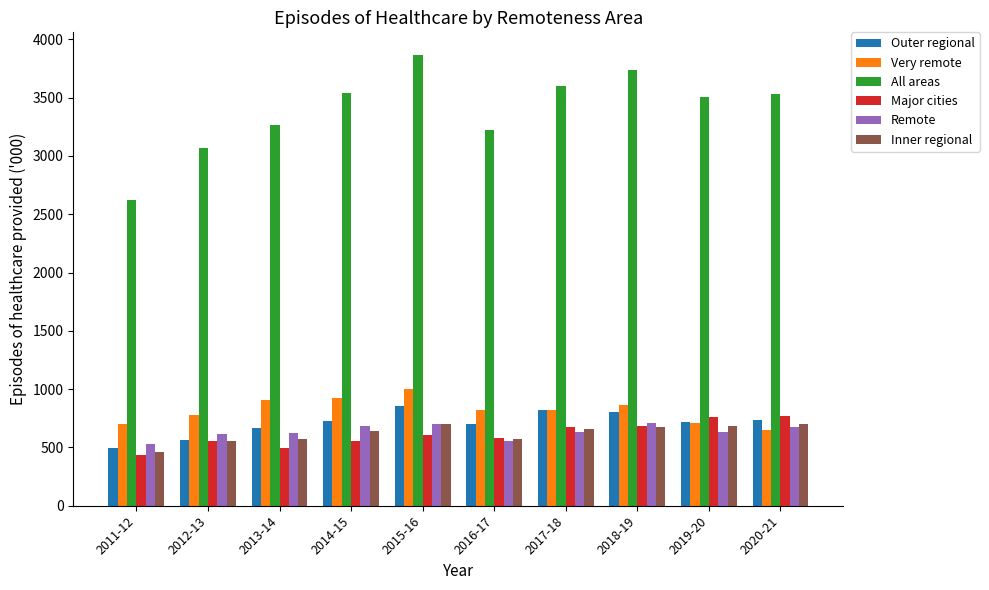

What is the spread (max minus min) of values at 2020-21?

2877